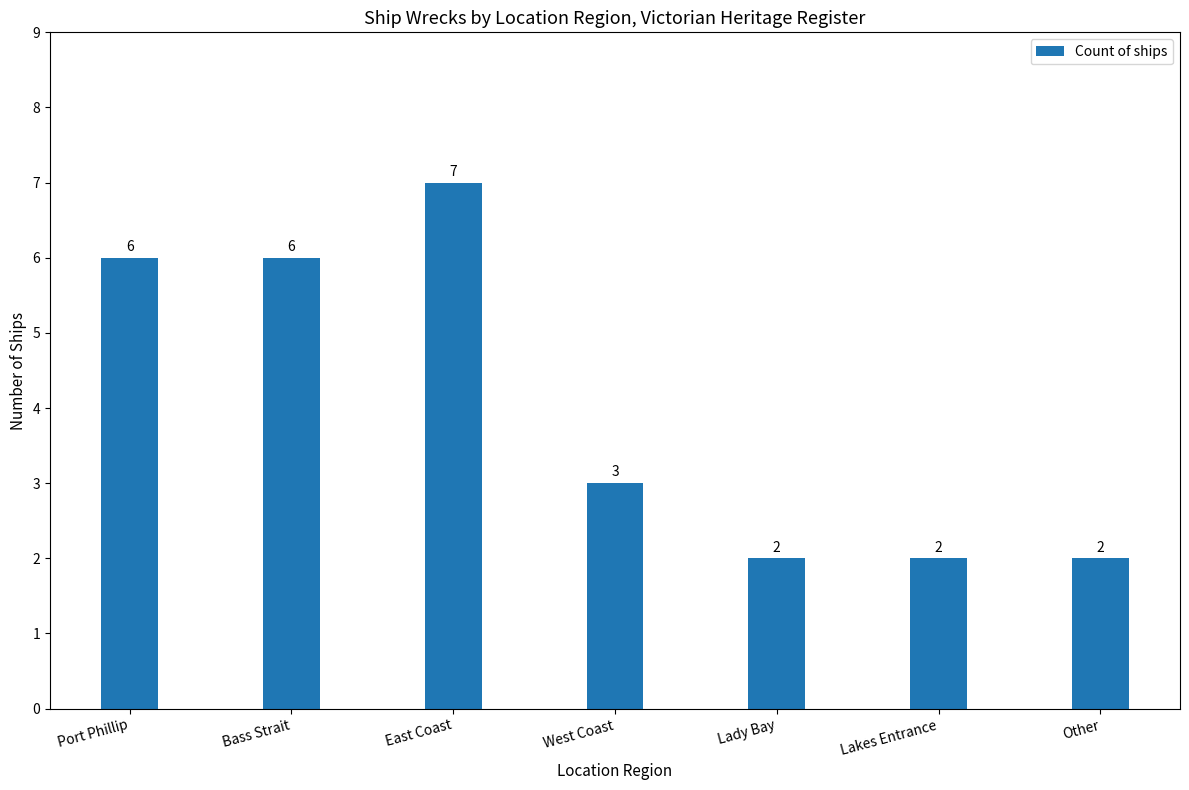

Reading right to left, extract all data points from this chart.

2	2	2	3	7	6	6